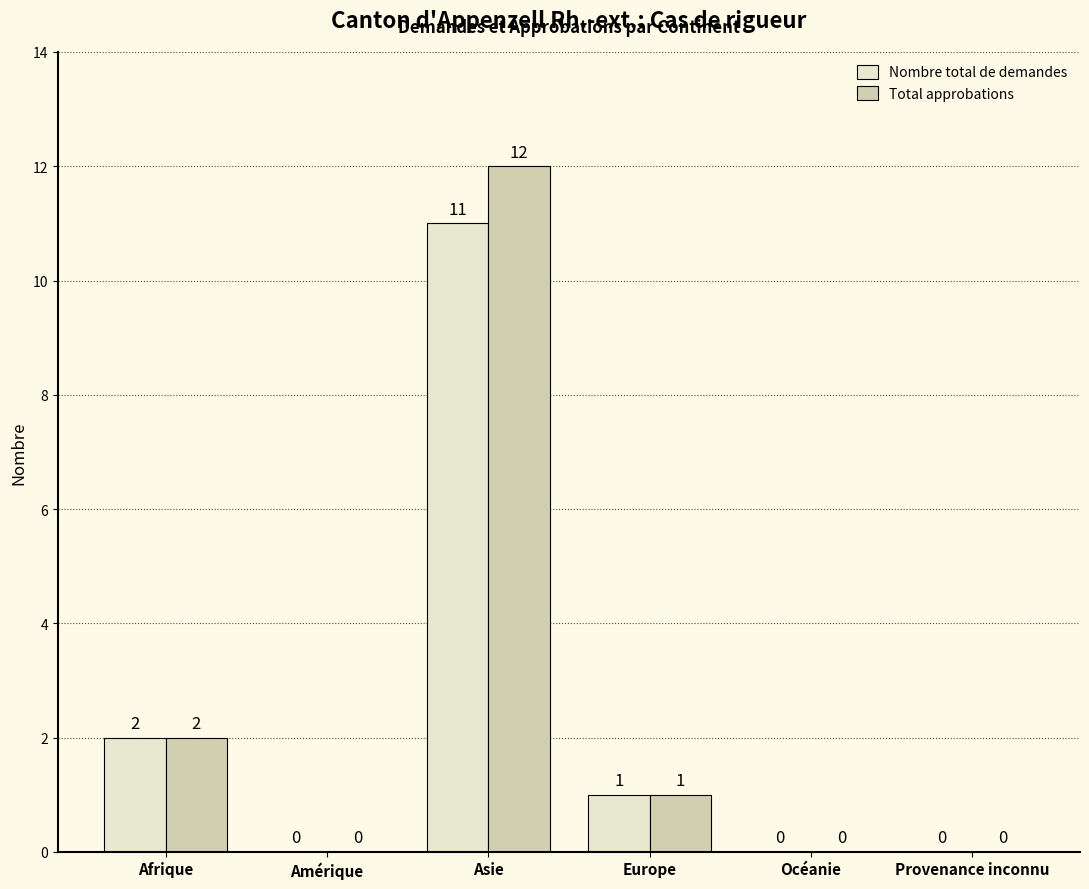

Is the value of Nombre total de demandes at Asie greater than the value of Total approbations at Asie?

No